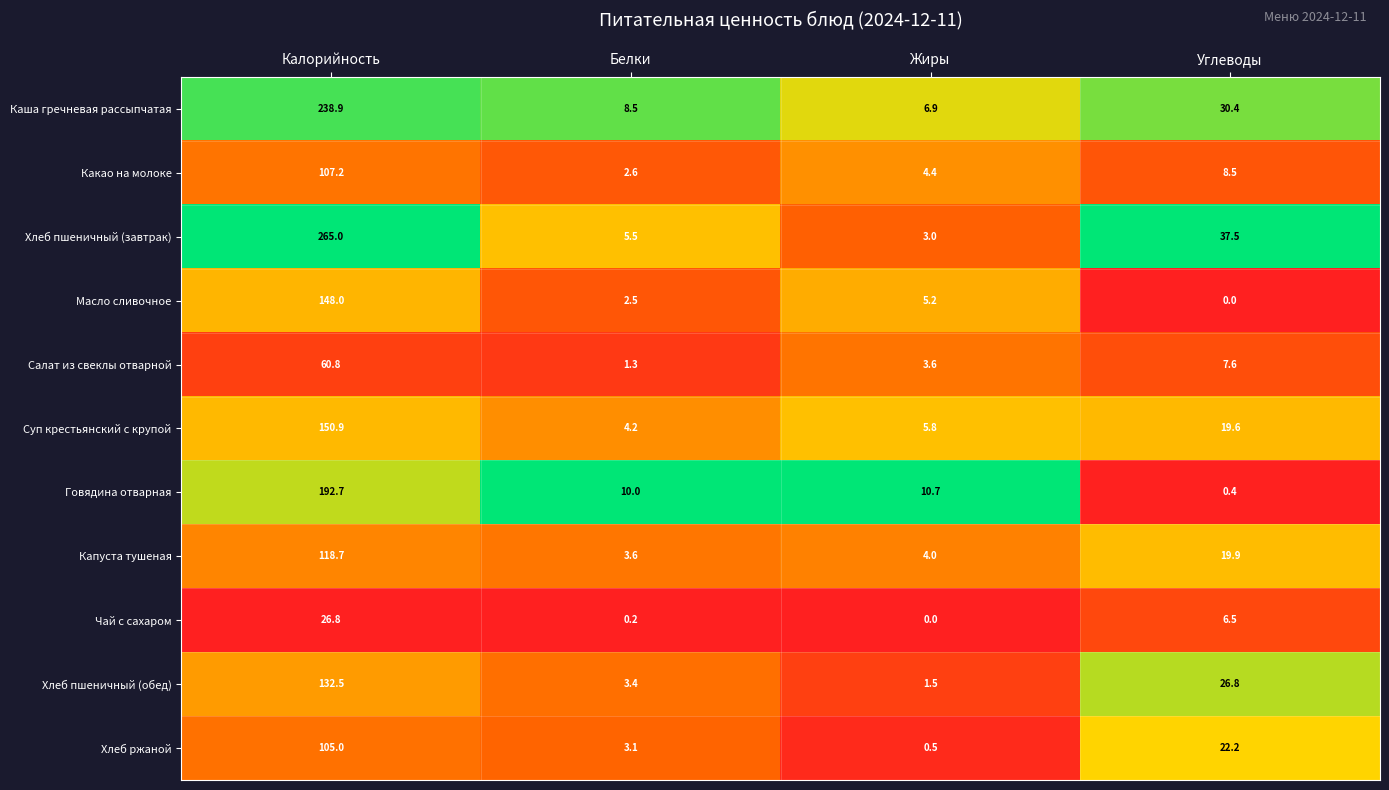

At how many categories does at least one series exceed 0?

4